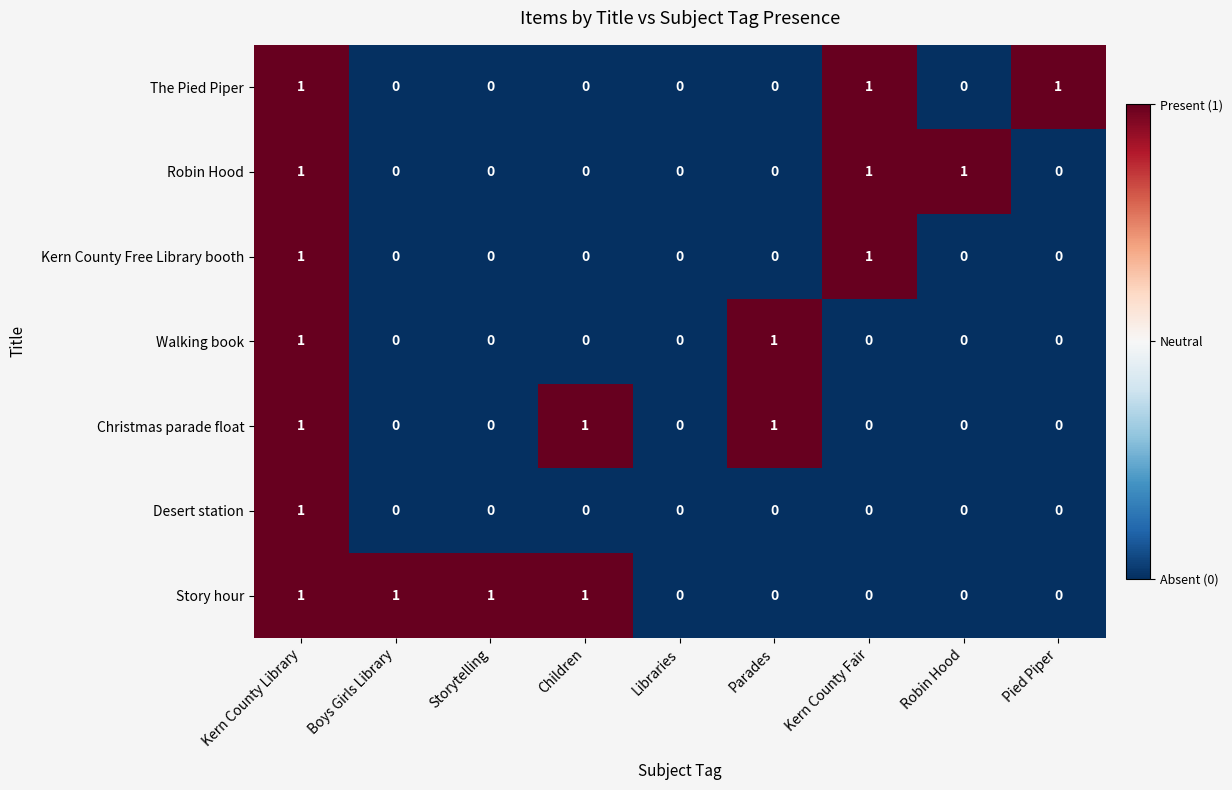

The Story hour series shows 0 at Libraries. True or false?

True